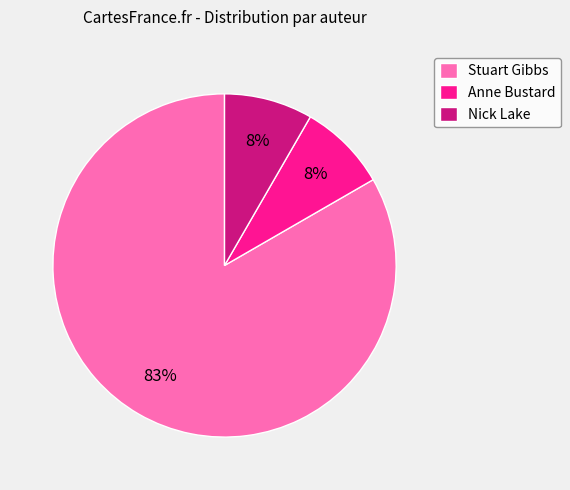

Combined, do Anne Bustard and Stuart Gibbs account for over 50%?

Yes